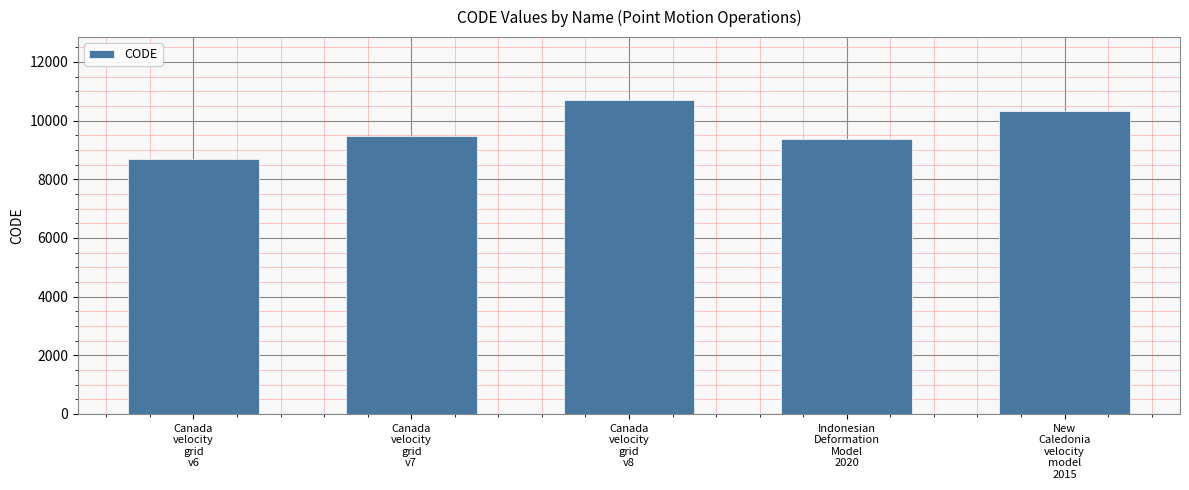

What is the change in value from Canada
velocity
grid
v6 to Canada
velocity
grid
v7?

+807